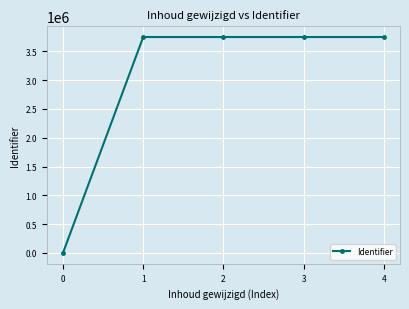

How many values are below 3745393?

2